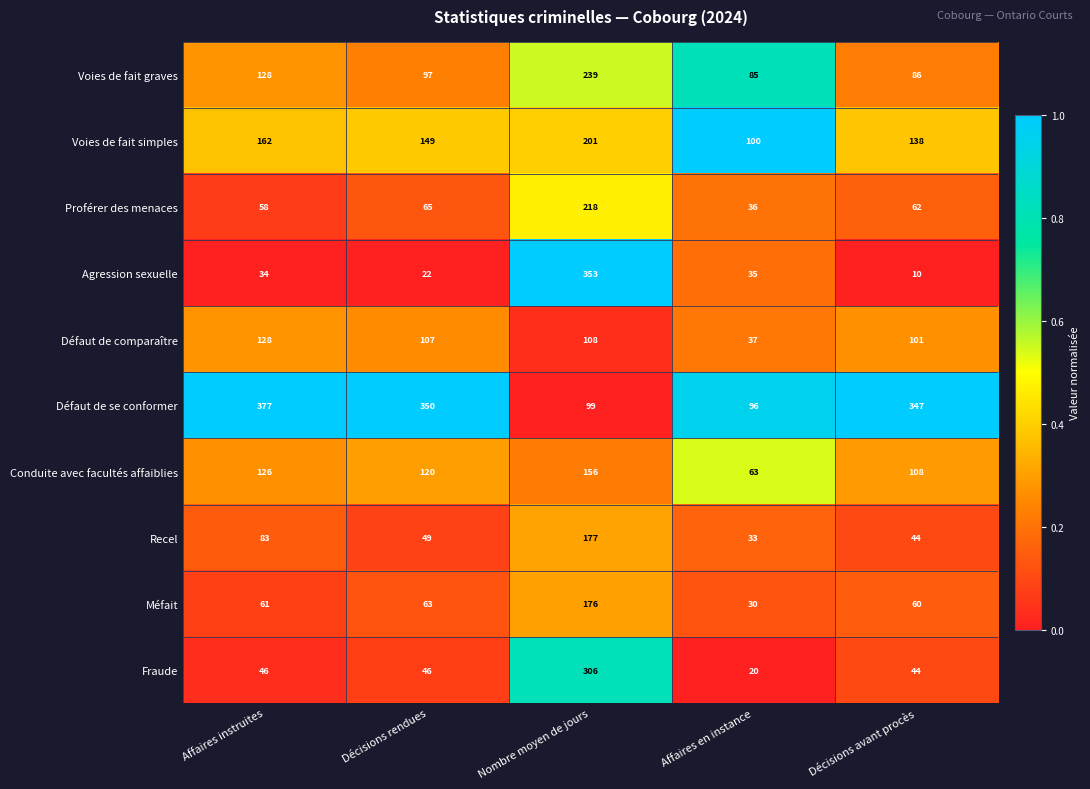

What is the average value of the Voies de fait simples series?

150